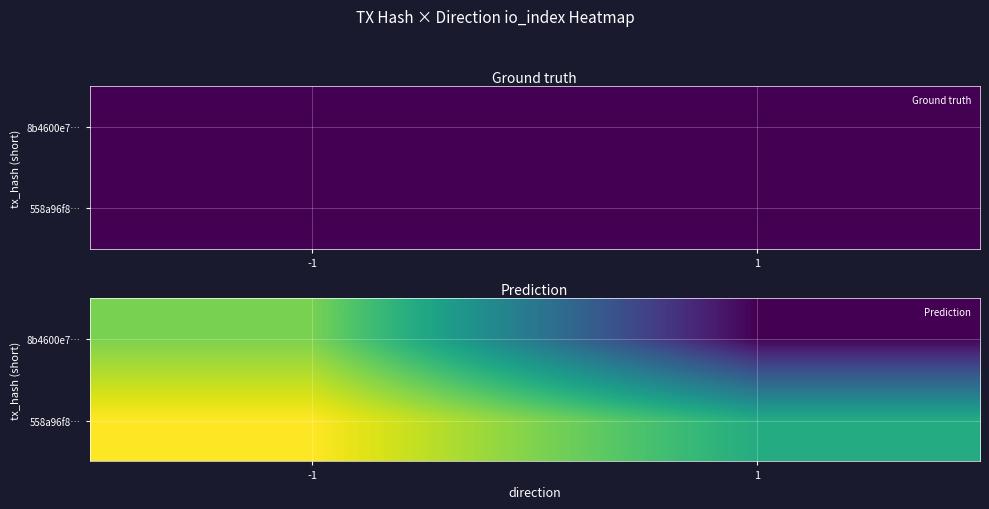

What is the difference between the 558a96f8… values at -1 and 1?

8.1